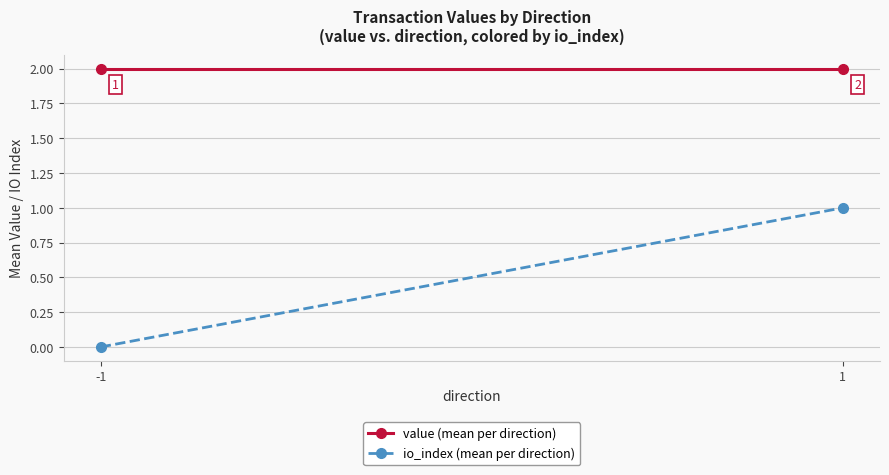

List the series in order of their overall mean, highest first.

value (mean per direction), io_index (mean per direction)